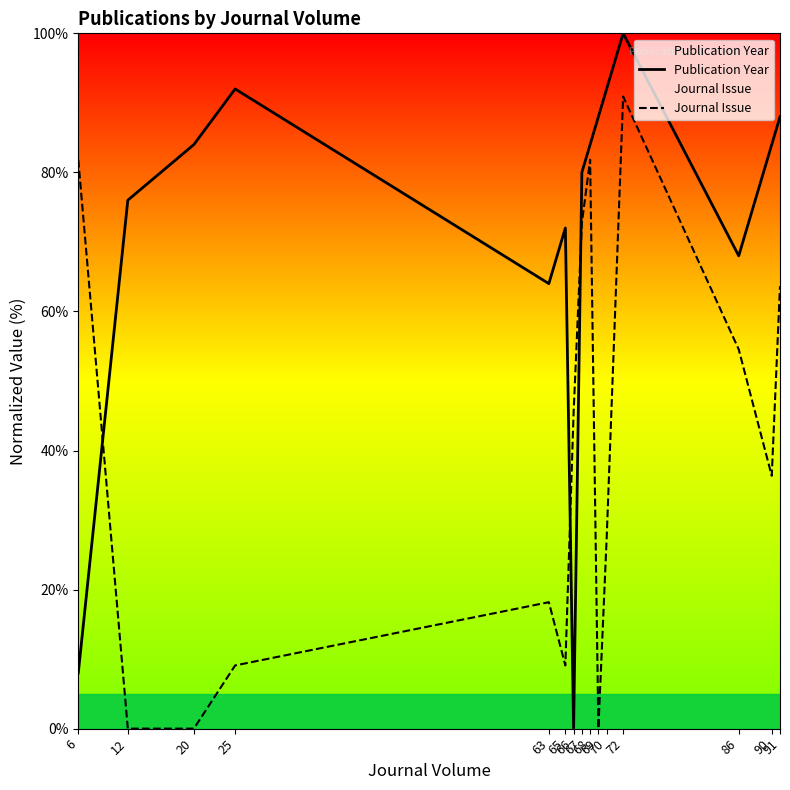

Between which two adjacent categories do Journal Issue and Publication Year first intersect?

6 and 12